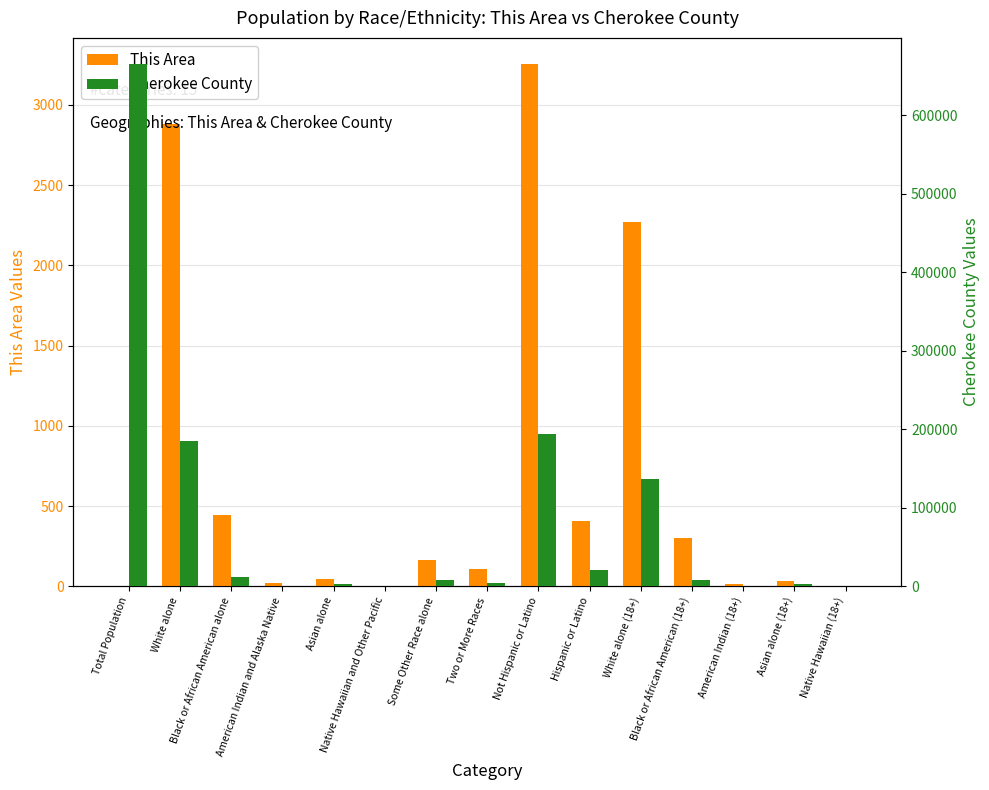

The value of Cherokee County at Two or More Races is 1048. True or false?

False